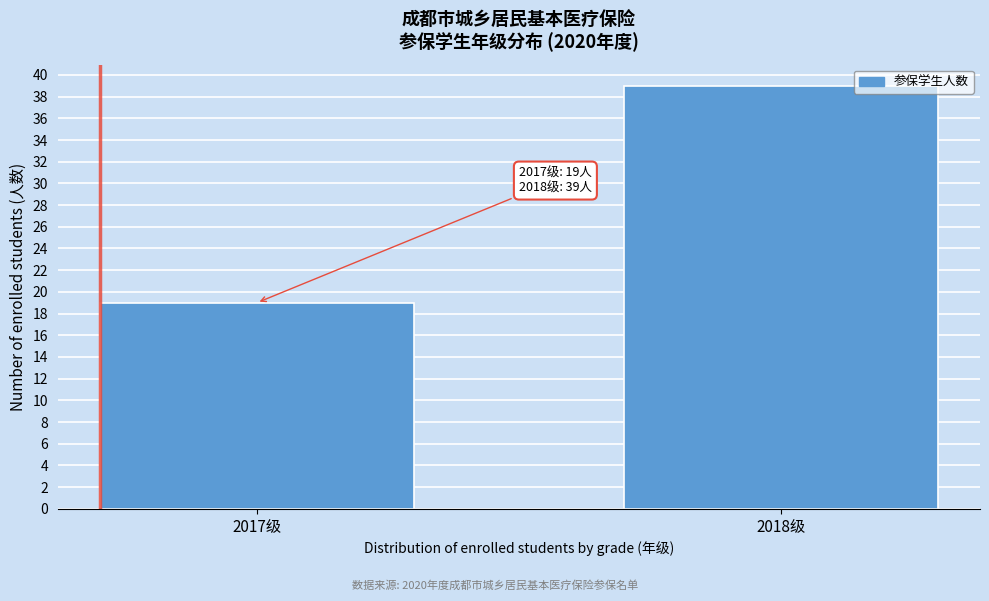

Reading left to right, extract all data points from this chart.

2017级=19	2018级=39